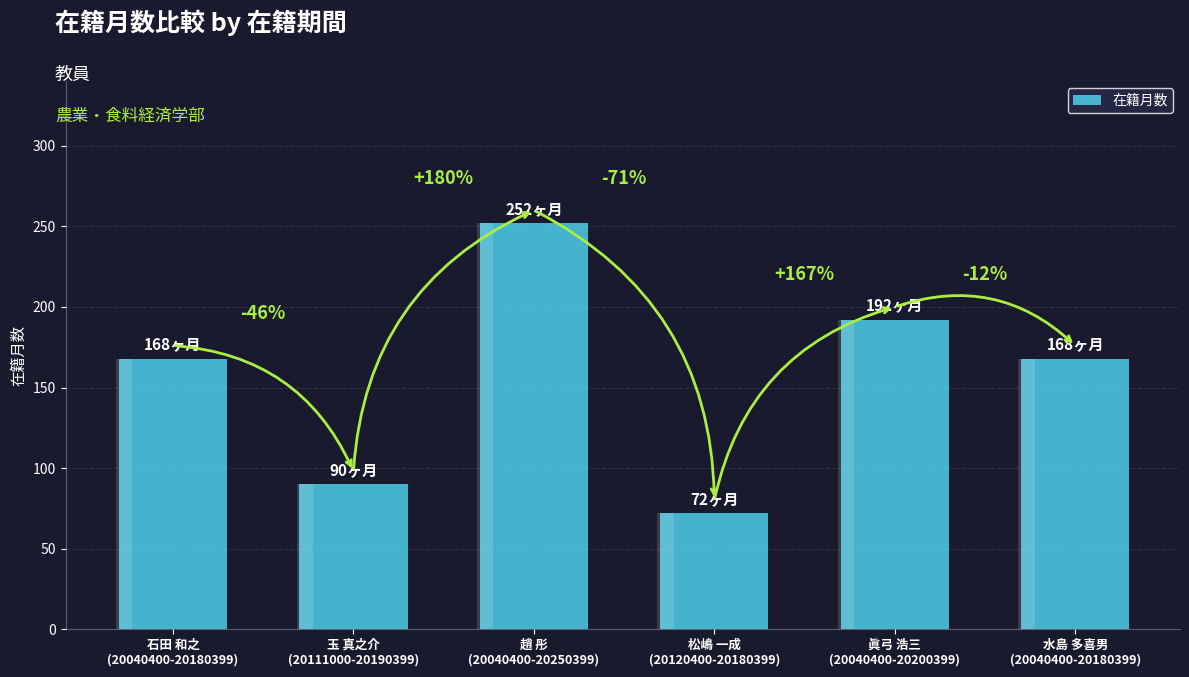

True or false: the data shows 262 at 眞弓 浩三
(20040400-20200399).

False